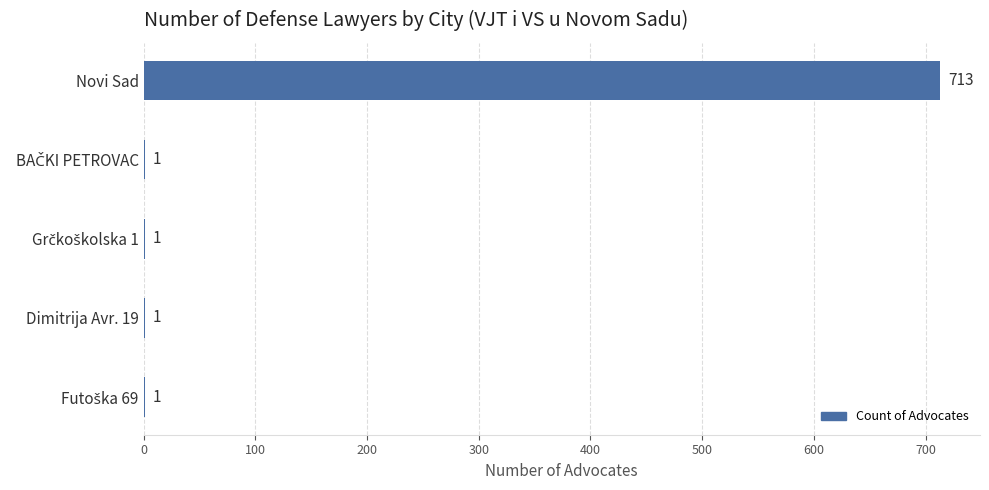

Which label corresponds to the largest value in the chart?

Novi Sad